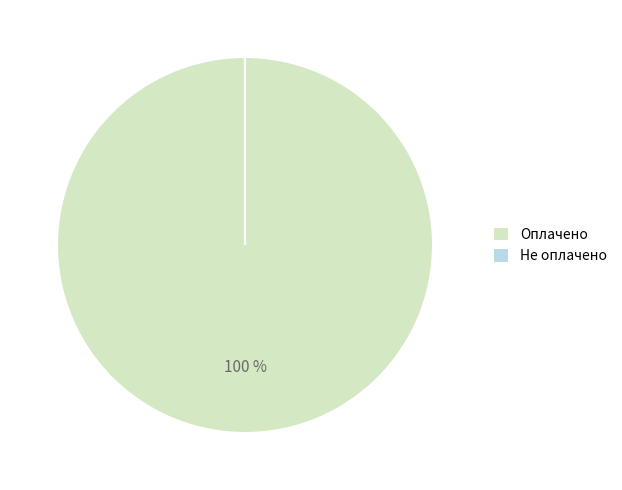

True or false: Оплачено accounts for 100% of the total.

True